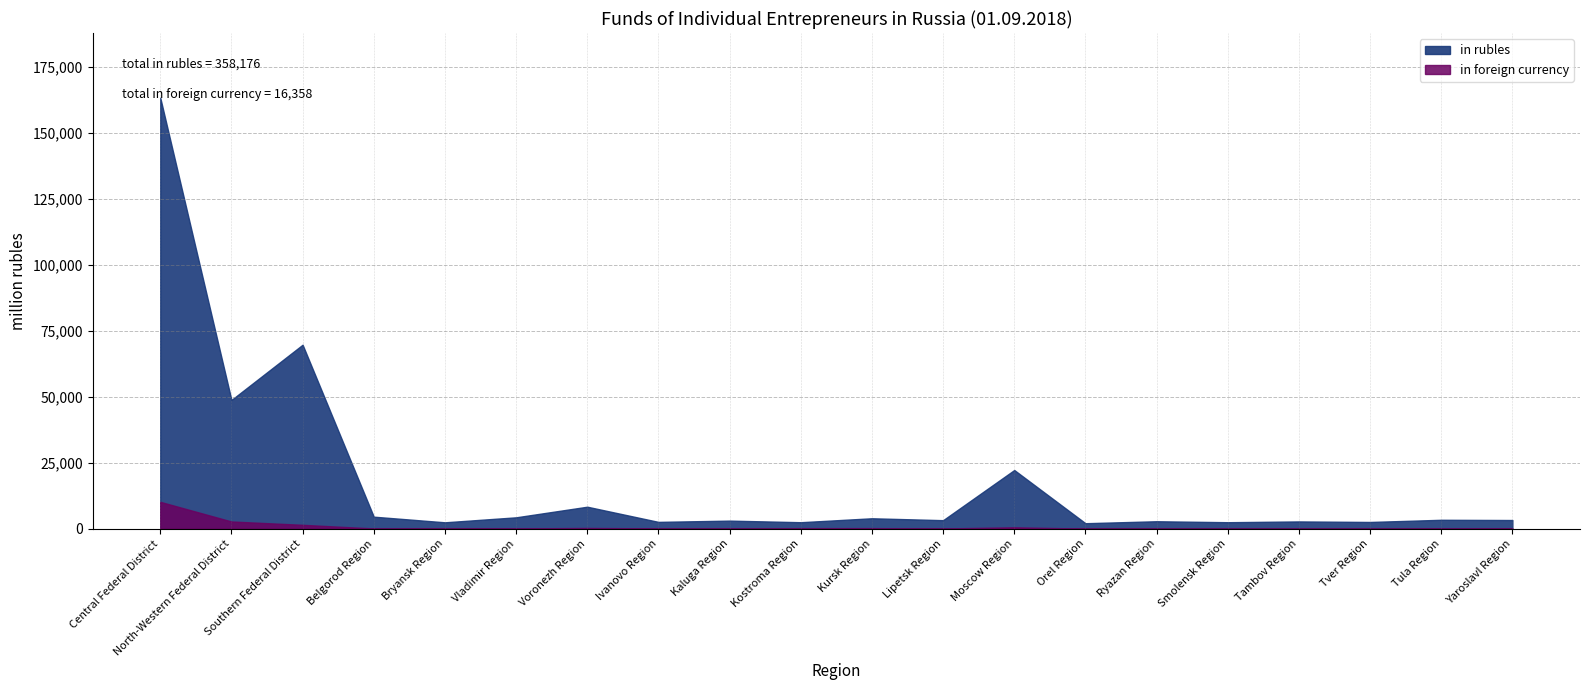

True or false: in rubles has more than 1 interior local peaks.

True